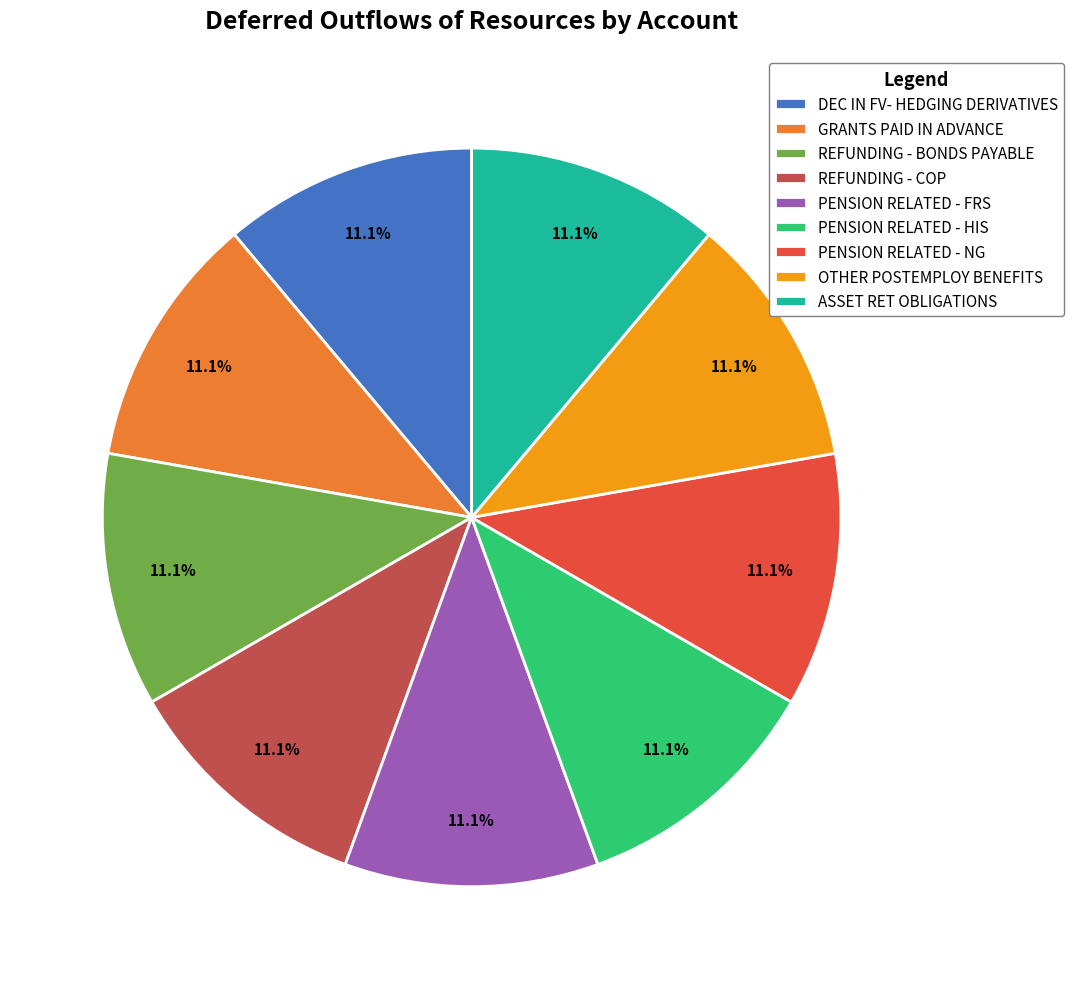

Is PENSION RELATED - HIS the majority of the pie?

No